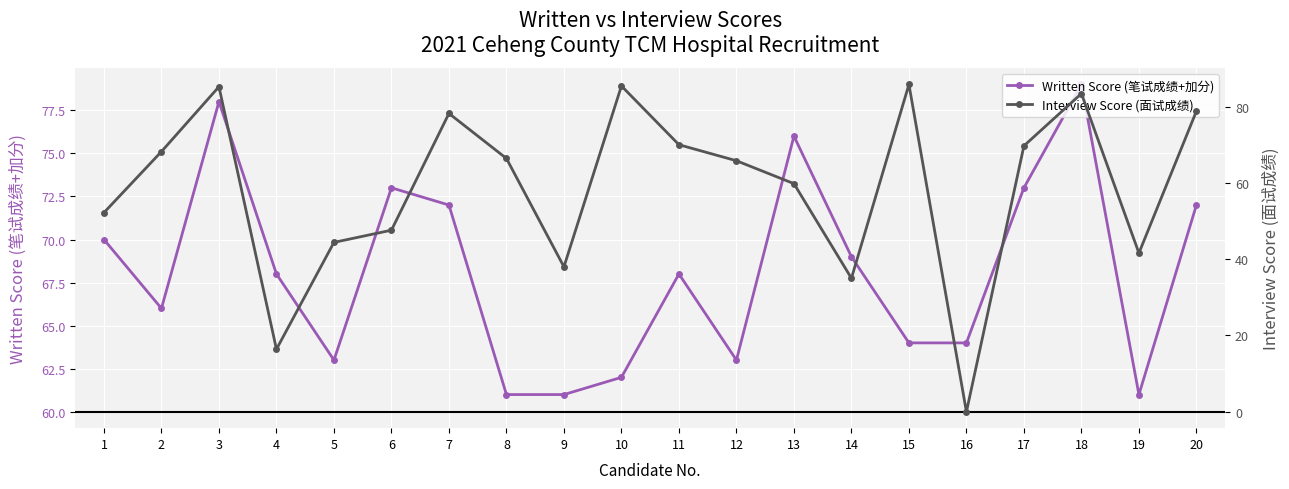

How many values in the Interview Score (面试成绩) series exceed 66?

10